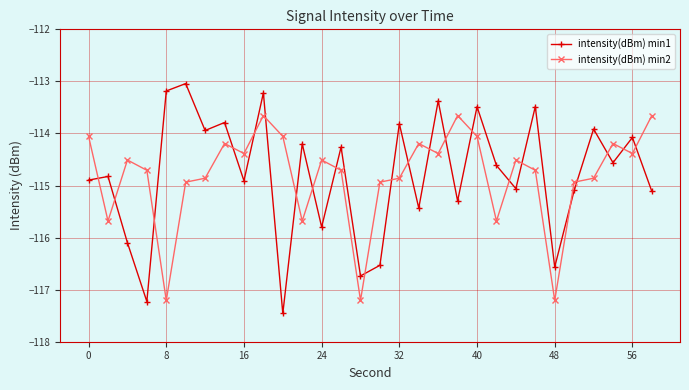

What is the highest value of the intensity(dBm) min2 series?

-113.7